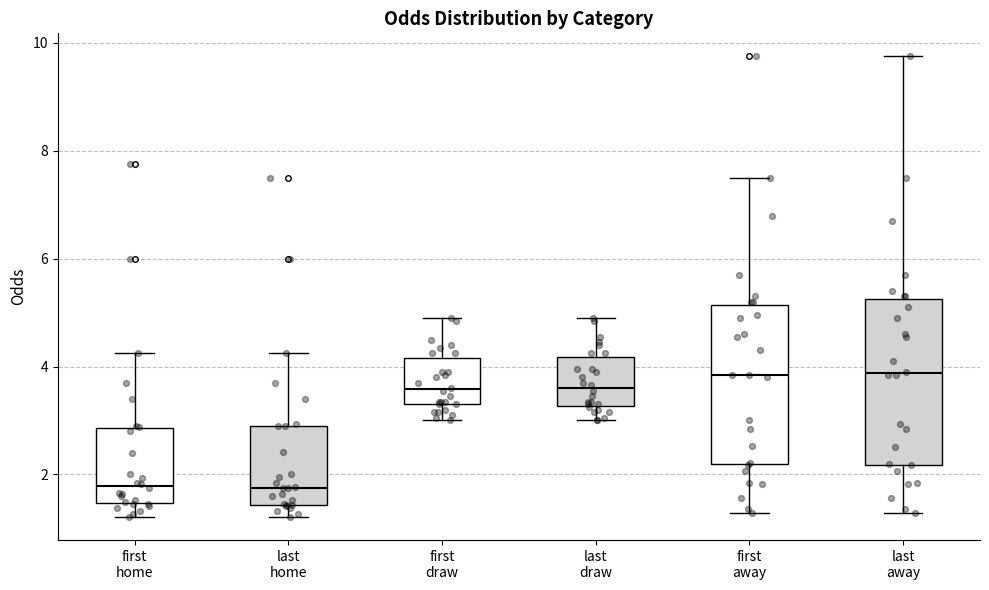

Reading left to right, read every box against the y-axis: the position of its median line, the range the box covers, and the ends of its whiskers. The values are not printed on the chart, so give them approximately, as read against the axis.

first home: median 1.8, box 1.4 to 2.8, whiskers 1.2 to 4.2
last home: median 1.8, box 1.4 to 3.0, whiskers 1.2 to 4.2
first draw: median 3.6, box 3.4 to 4.2, whiskers 3.0 to 5.0
last draw: median 3.6, box 3.2 to 4.2, whiskers 3.0 to 5.0
first away: median 3.8, box 2.2 to 5.2, whiskers 1.2 to 7.6
last away: median 3.8, box 2.2 to 5.2, whiskers 1.2 to 9.8